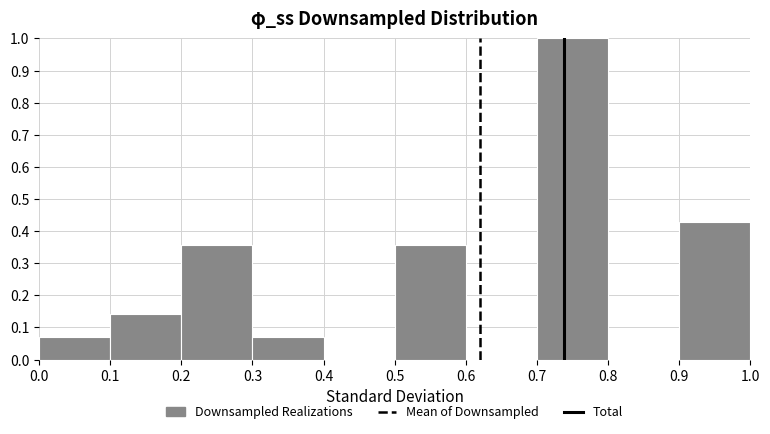

What is the height of the bar covering 0.2 to 0.3 on the x-axis? The values are not printed on the chart, so give them approximately, as read against the axis.

0.36